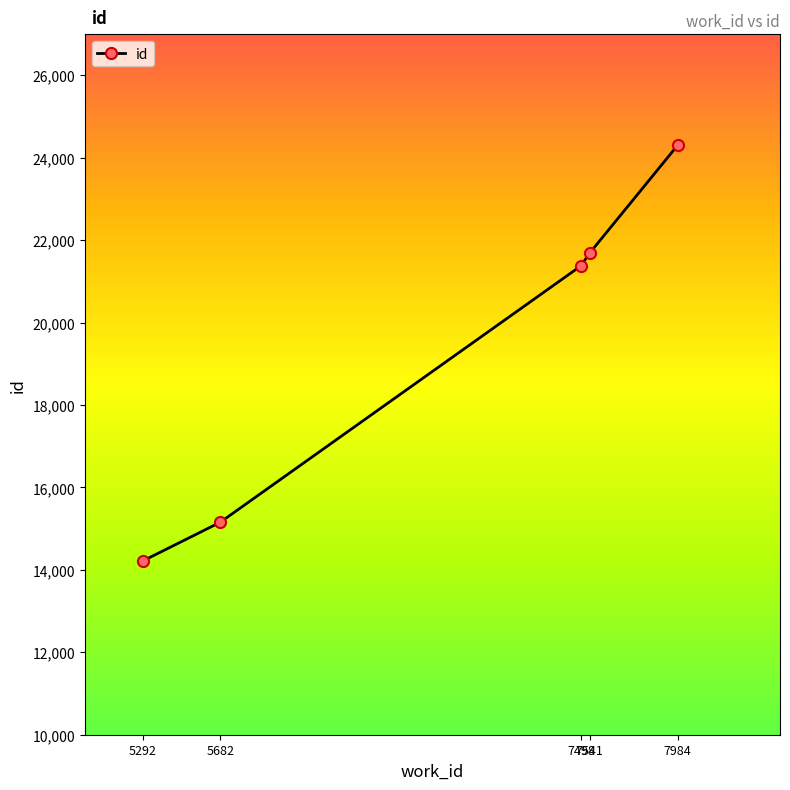

What is the sum of the values at 7498 and 7984?

45679